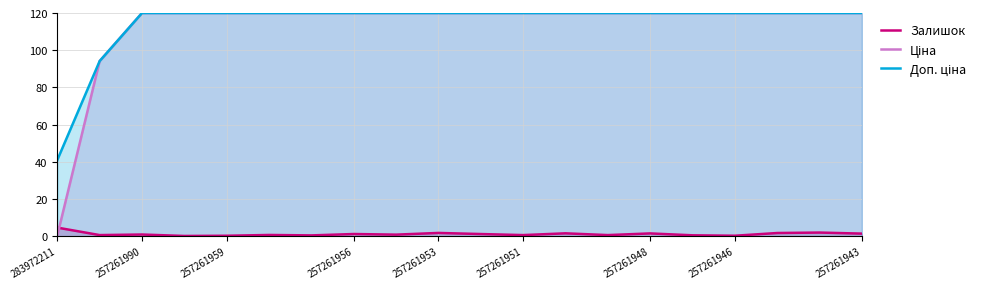

What are all the series names shown in the legend?

Залишок, Ціна, Доп. ціна